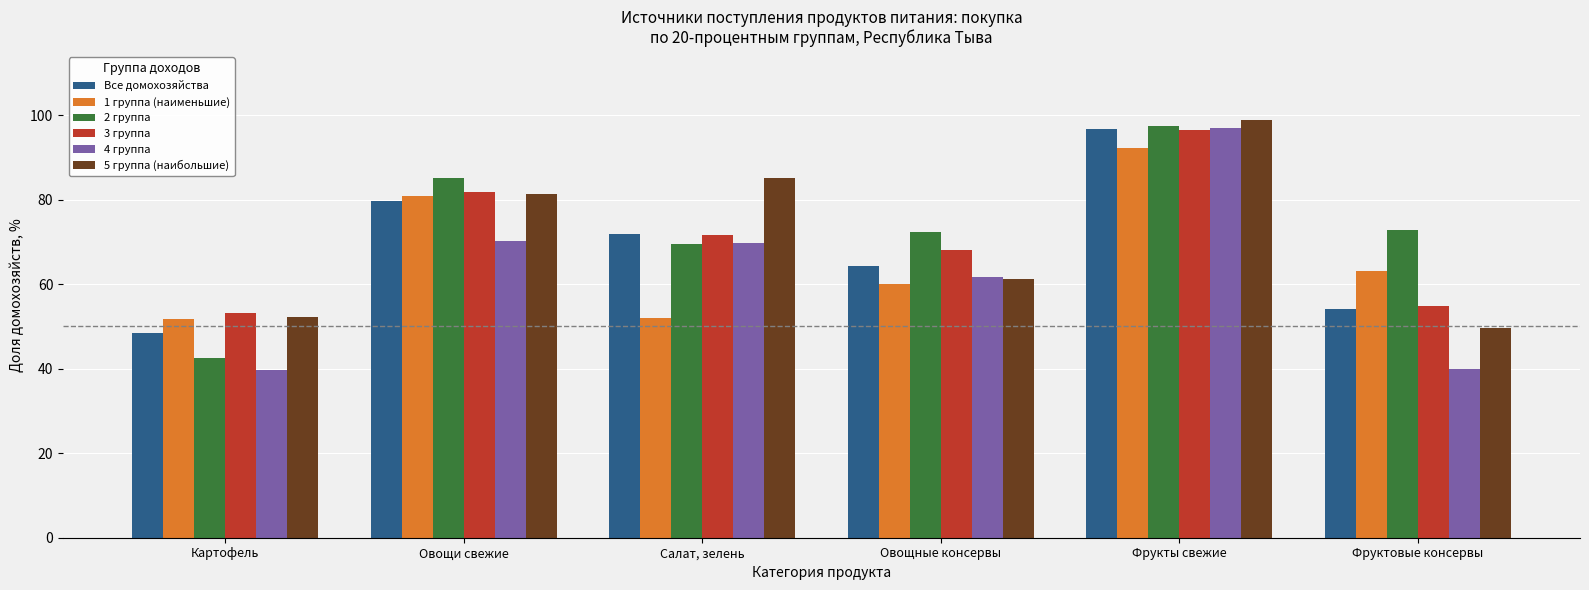

Rank the categories by Все домохозяйства value from lowest to highest.

Картофель, Фруктовые консервы, Овощные консервы, Салат, зелень, Овощи свежие, Фрукты свежие